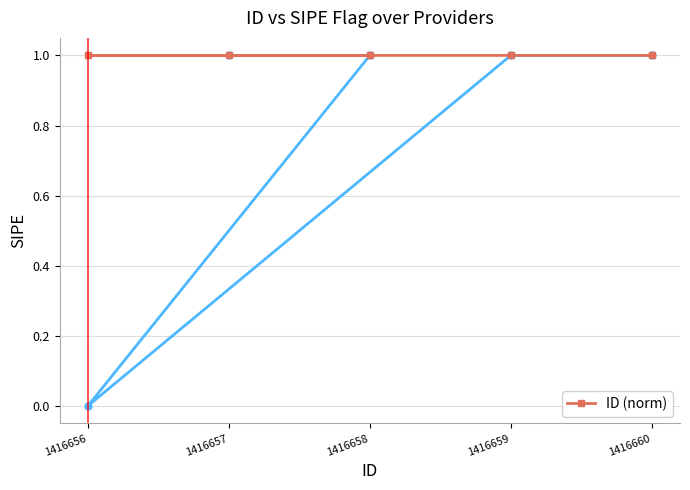

What is the value of the 2nd point from the left?

1.0